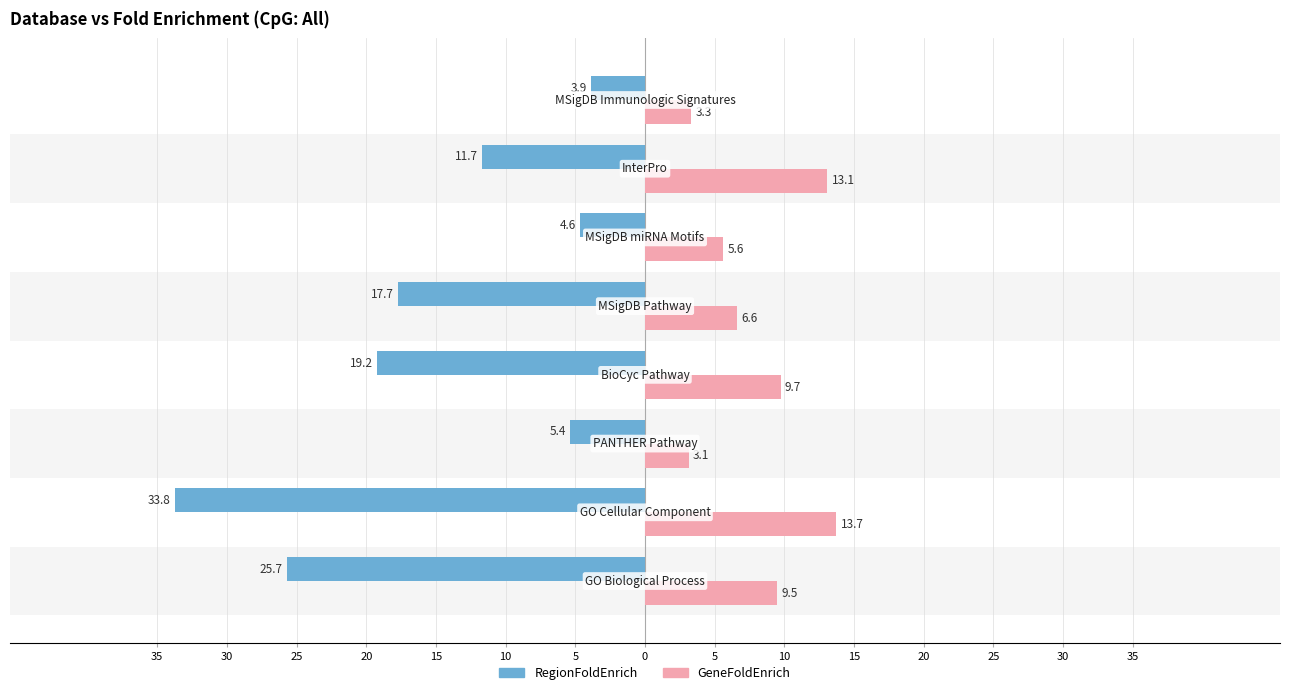

What are all the series names shown in the legend?

RegionFoldEnrich, GeneFoldEnrich